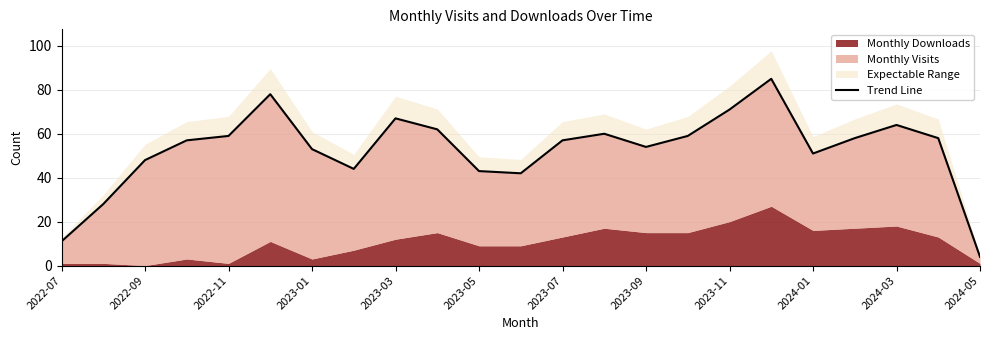

What is the difference between the second highest and second lowest values?

67